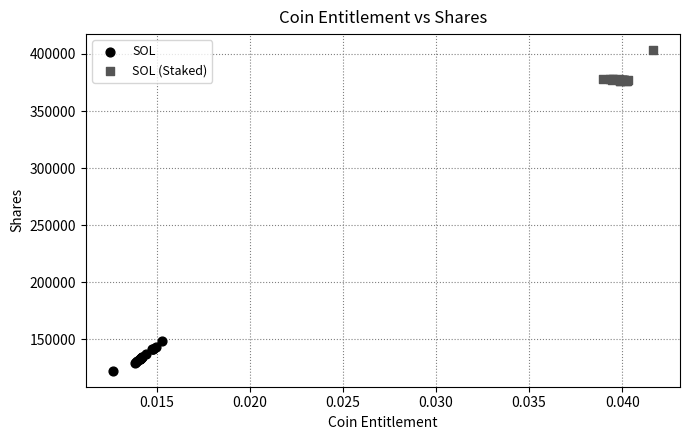

Which series reaches the minimum Y coordinate?

SOL